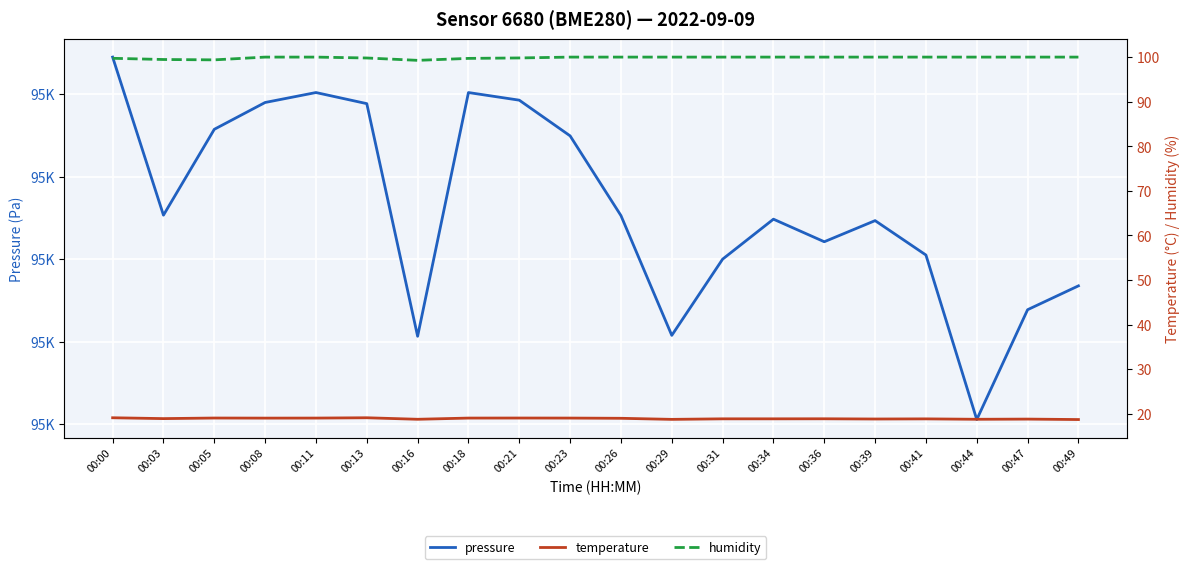

True or false: temperature and pressure intersect in this chart.

False